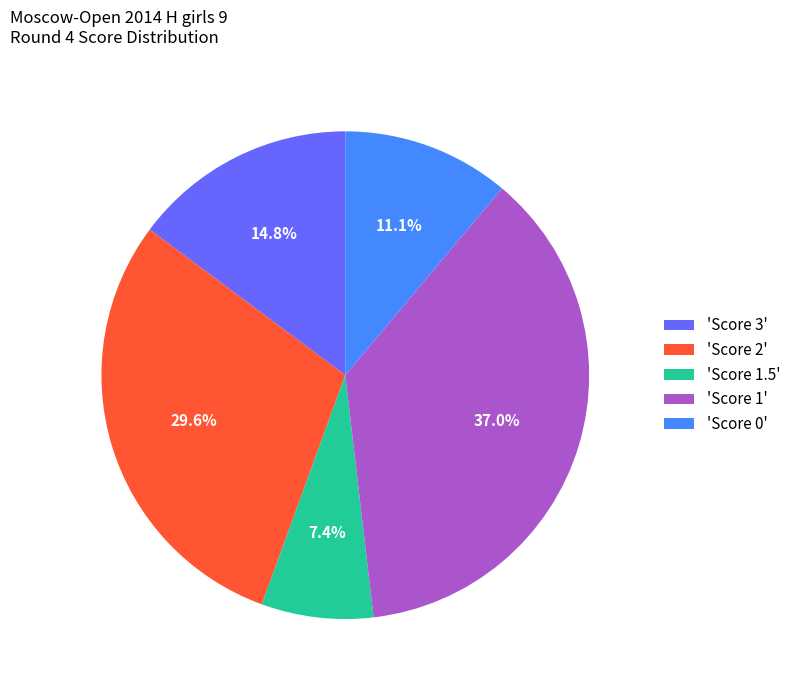

Does 'Score 2' account for over 50% of the chart?

No